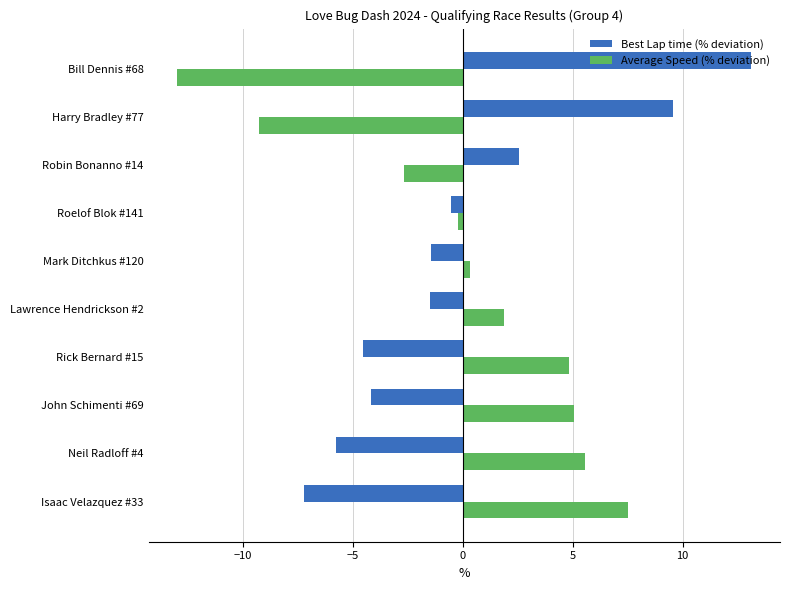

List the series in order of their peak value, lowest first.

Average Speed (% deviation), Best Lap time (% deviation)